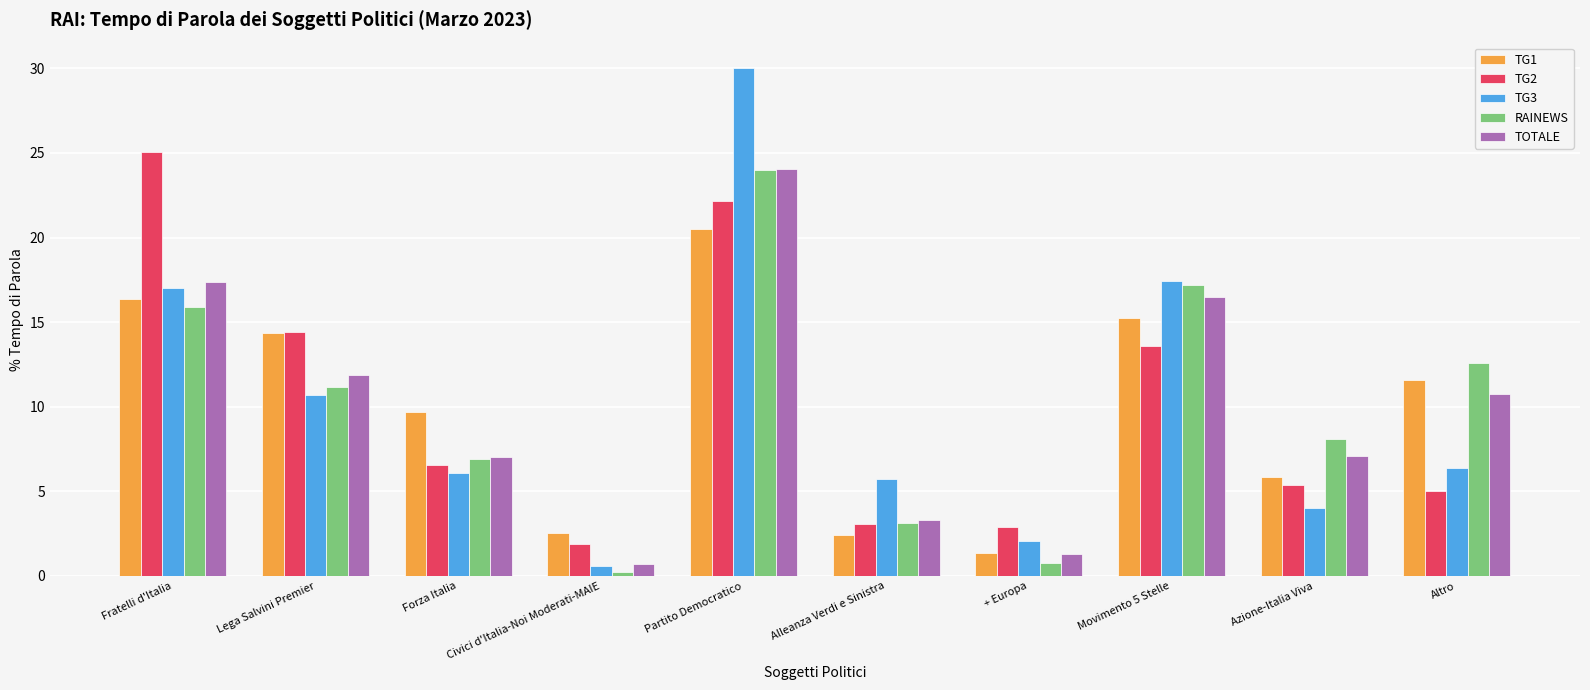

What is the sum of all TG2 values?

100.0